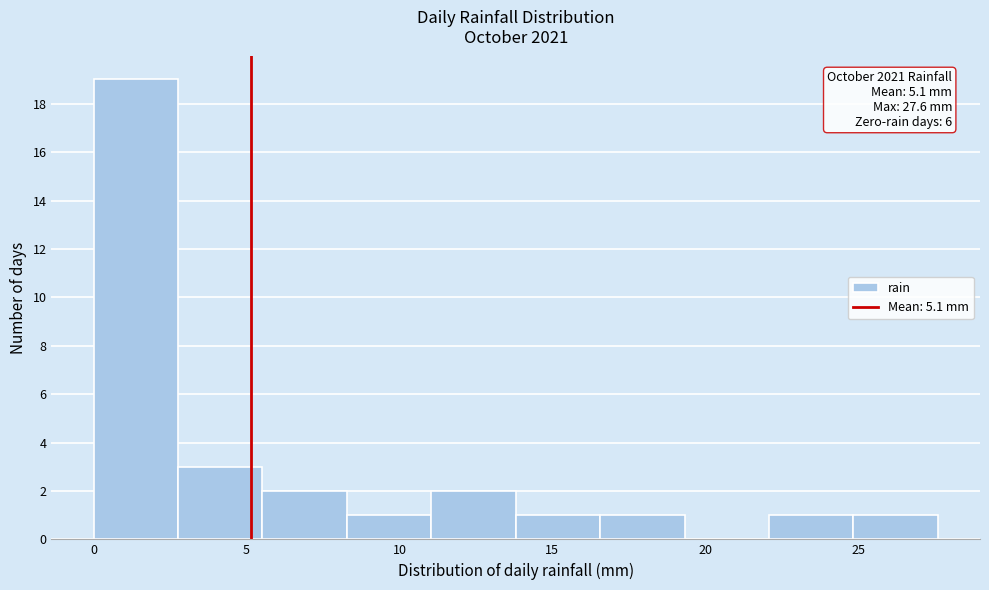

Which range on the x-axis has the tallest bar?

0.0 to 3.0